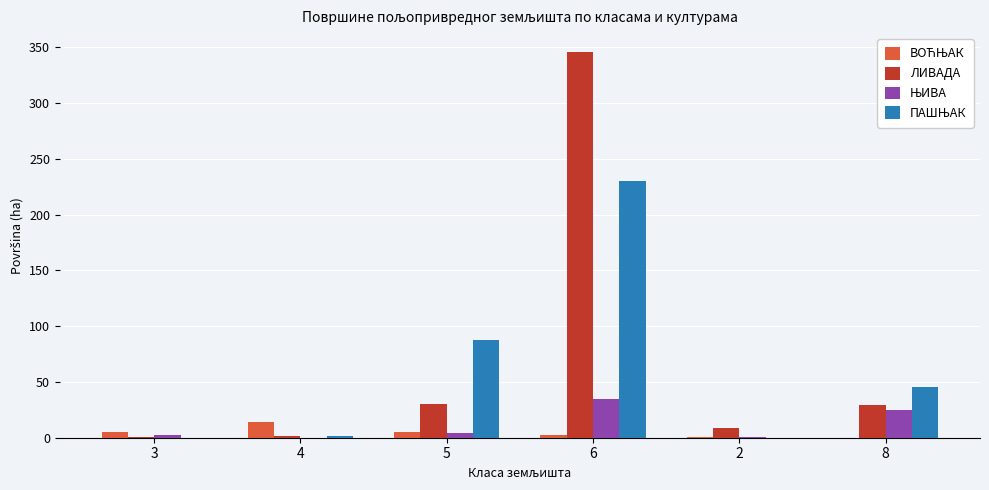

What is the maximum value shown in the chart?

345.3